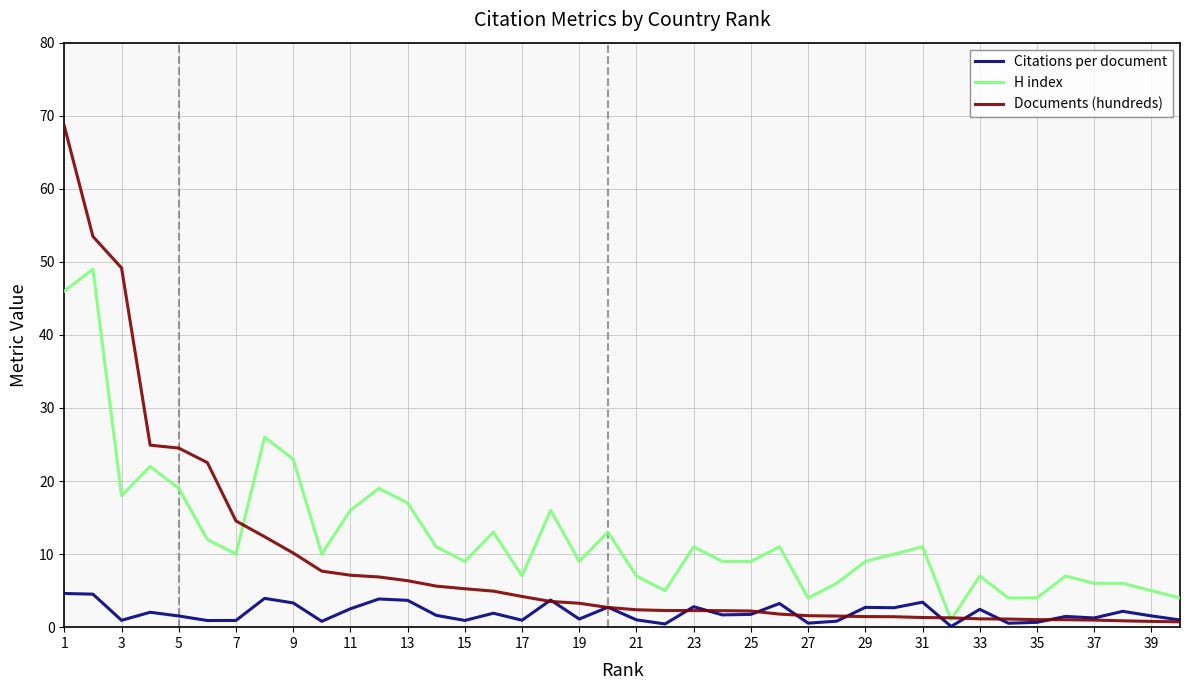

Does the chart have visible grid lines?

Yes